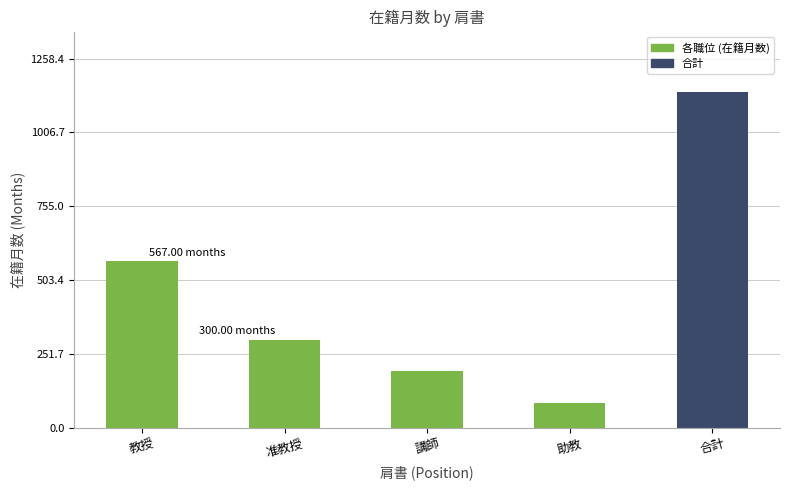

List the labels in order of value, largest first.

合計, 教授, 准教授, 講師, 助教